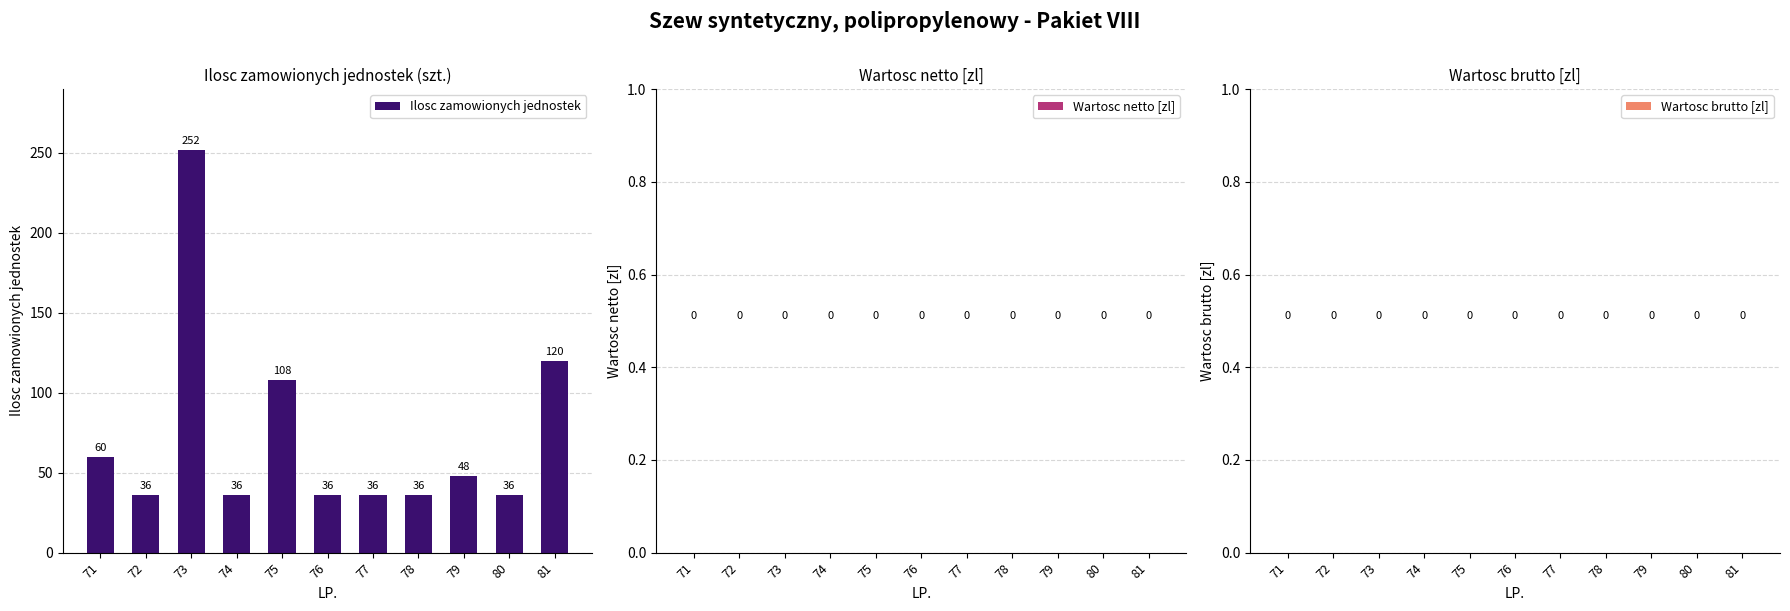

Is it true that the value at 73 is 399?

False